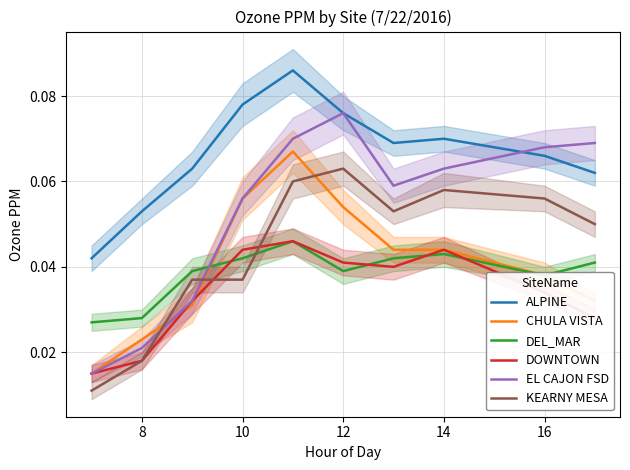

What is the difference between the maximum and minimum values in the KEARNY MESA series?

0.1